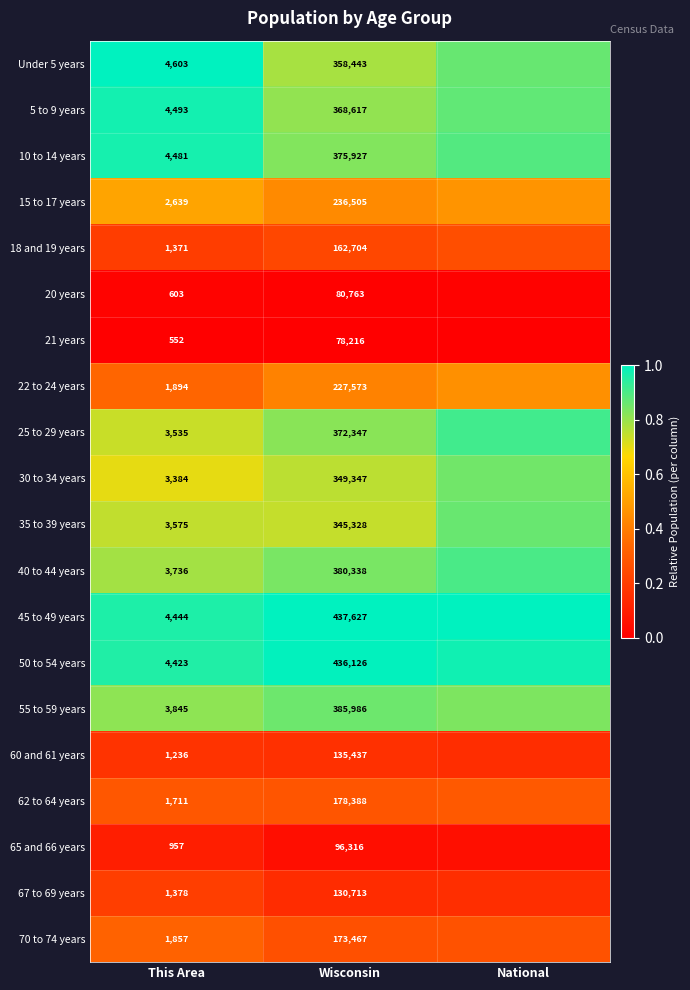

The 35 to 39 years series shows 1.3 at This Area. True or false?

False